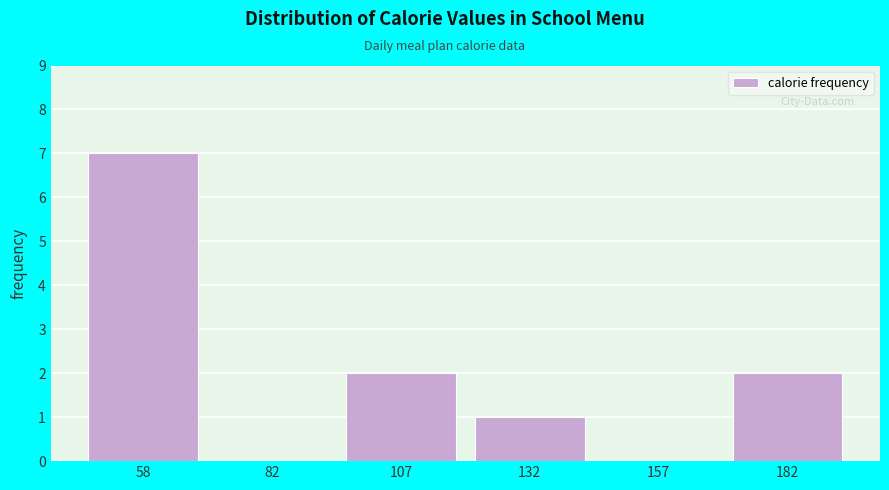

Reading left to right, what are all the values shown in this chart?

58=7	82=0	107=2	132=1	157=0	182=2